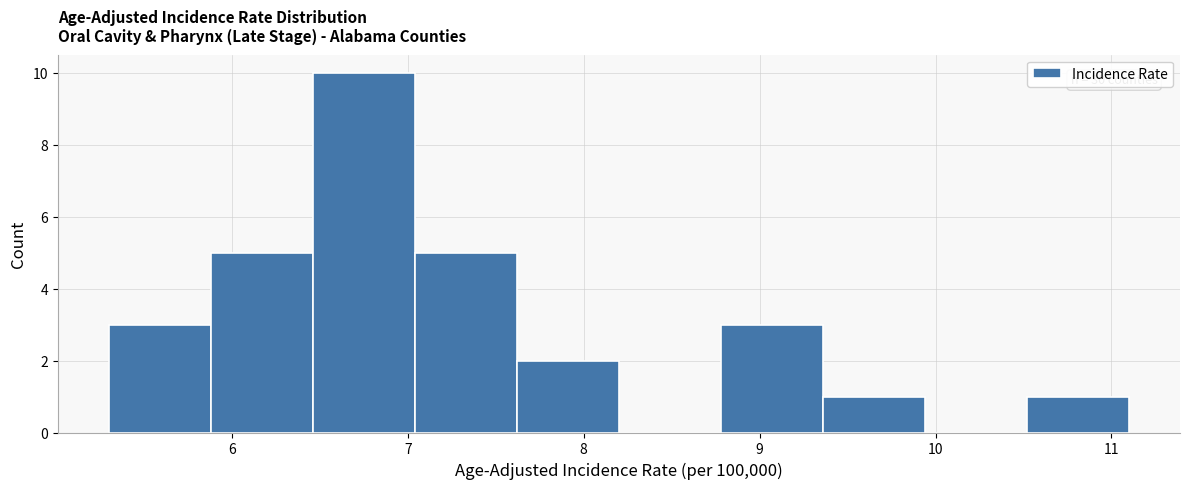

Over which range of the x-axis is the bar tallest?

6.46 to 7.04